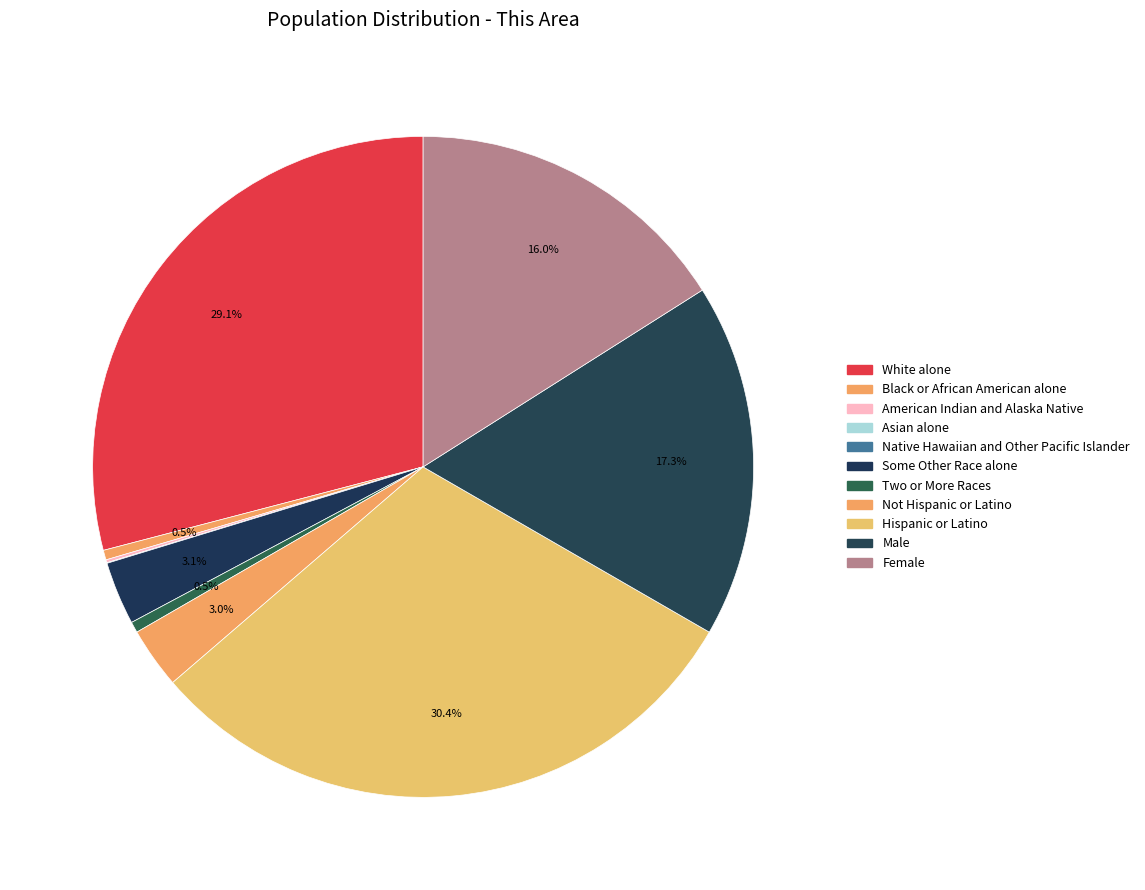

Which slice is the smallest?

Native Hawaiian and Other Pacific Islander